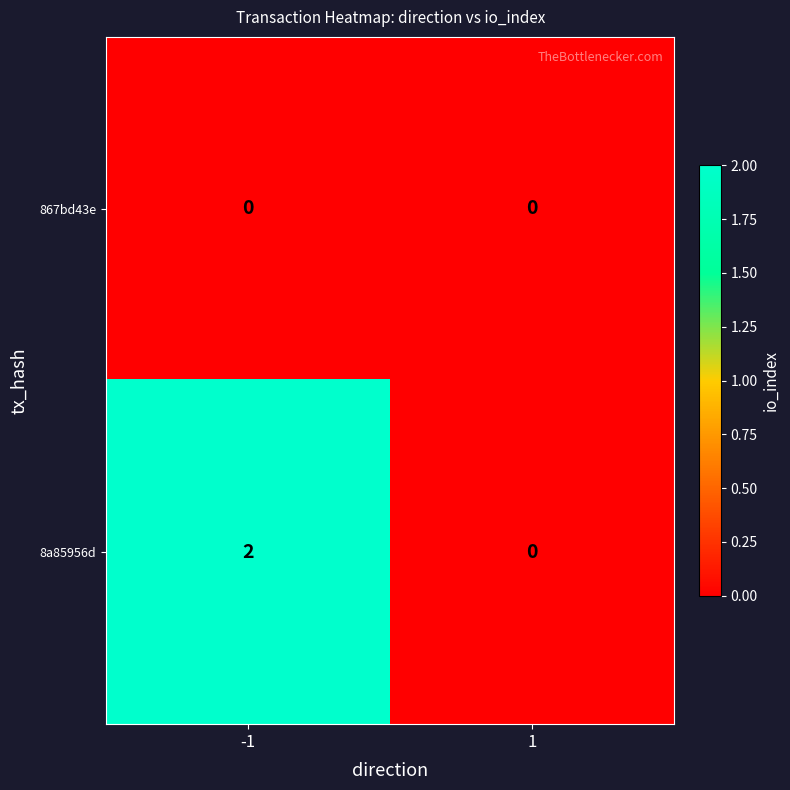

How many distinct data groups are displayed?

2